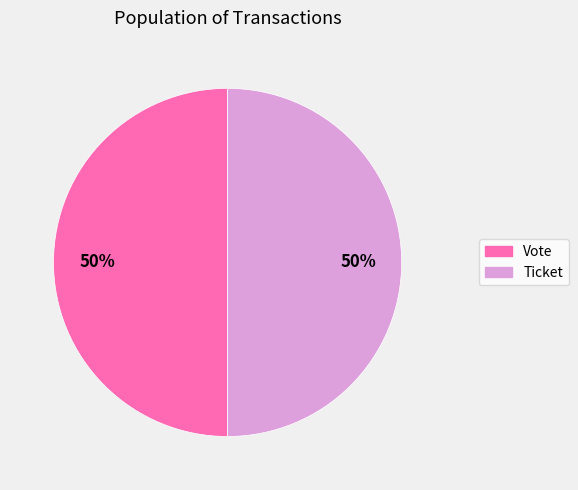

What percentage is the Vote slice, to the nearest percent?

50%